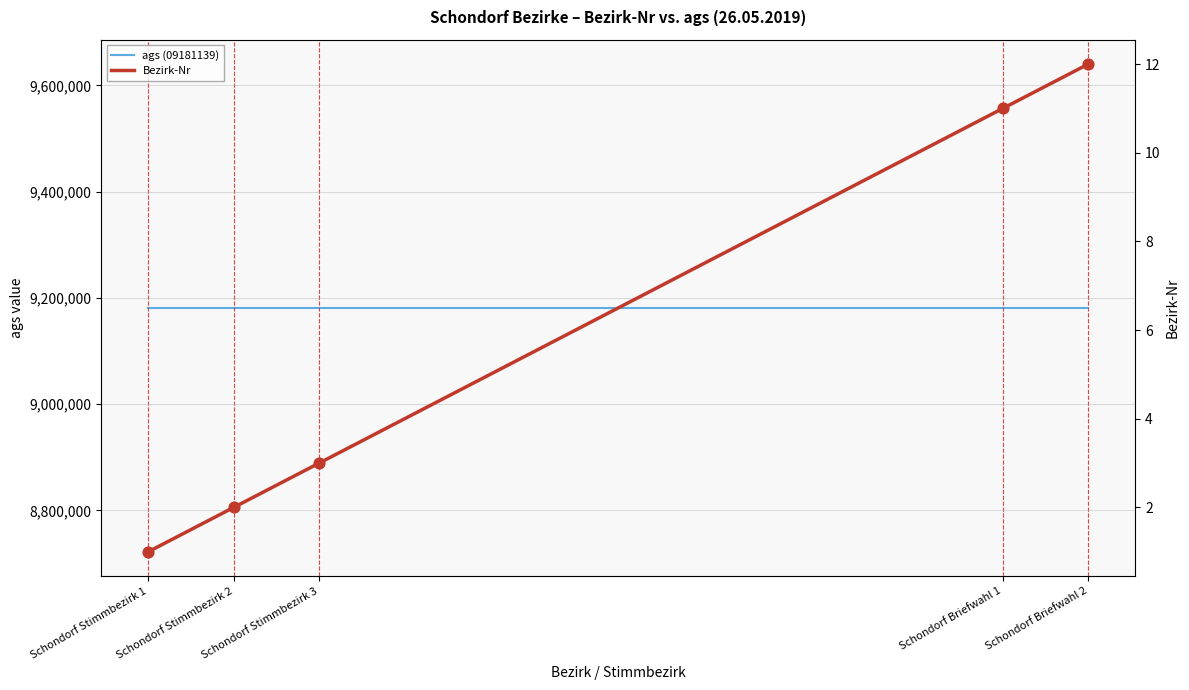

Which series has the largest total across all categories?

ags (09181139)